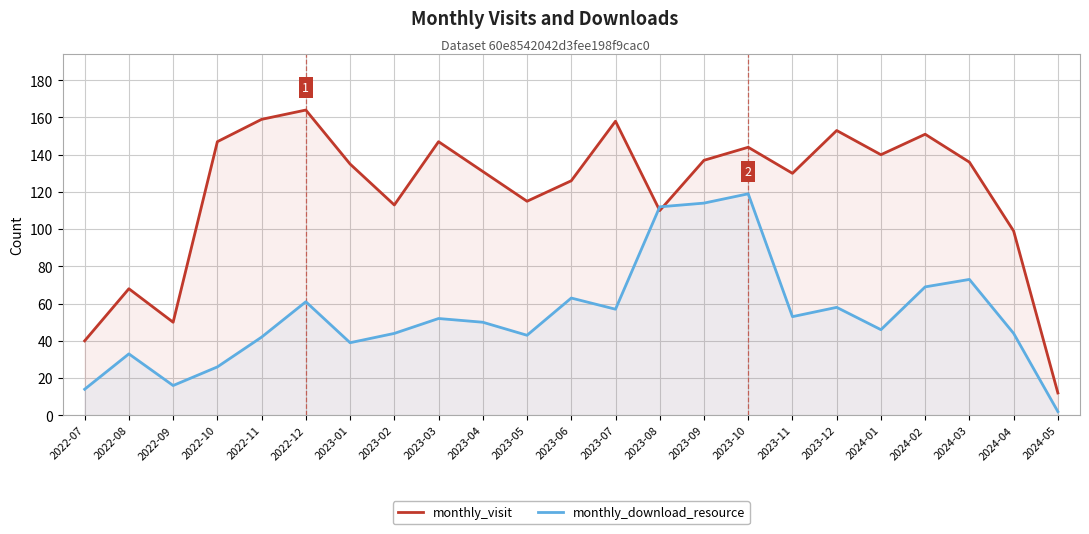

Between 2023-08 and 2023-10, which is larger?

2023-10